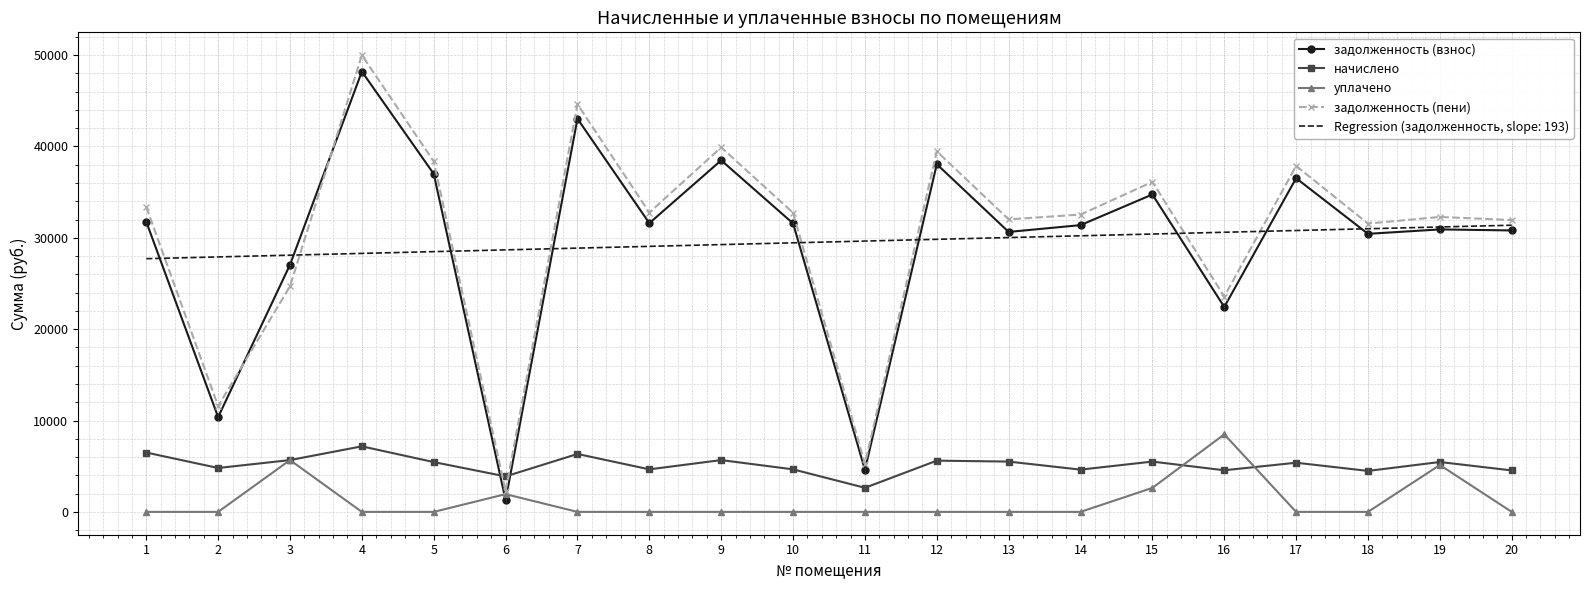

Which label corresponds to the largest value in the chart?

4